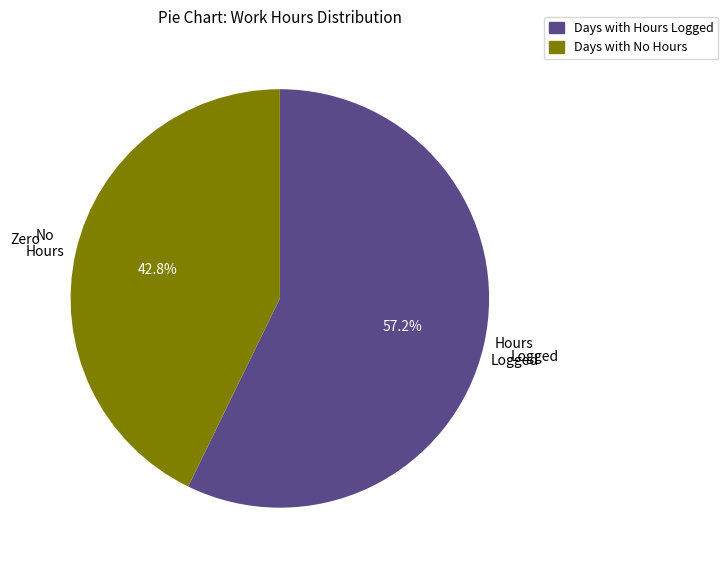

Count the number of slices in the pie.

2